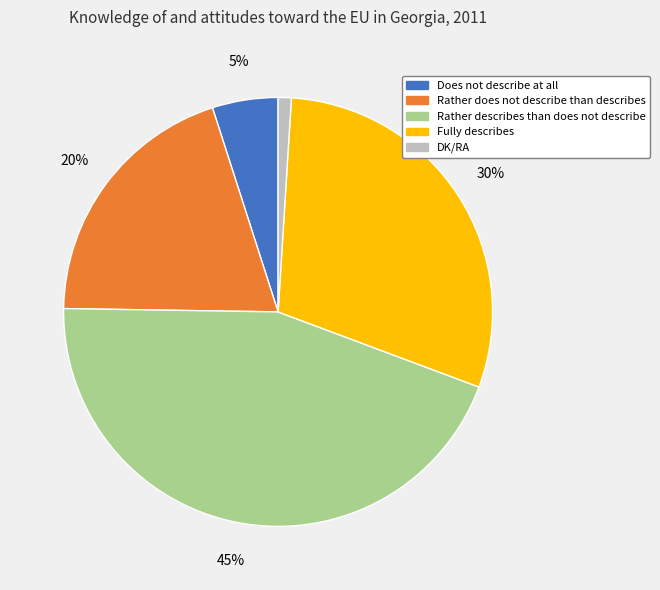

To the nearest percent, what is the difference between the largest and smallest slice percentages?

44%